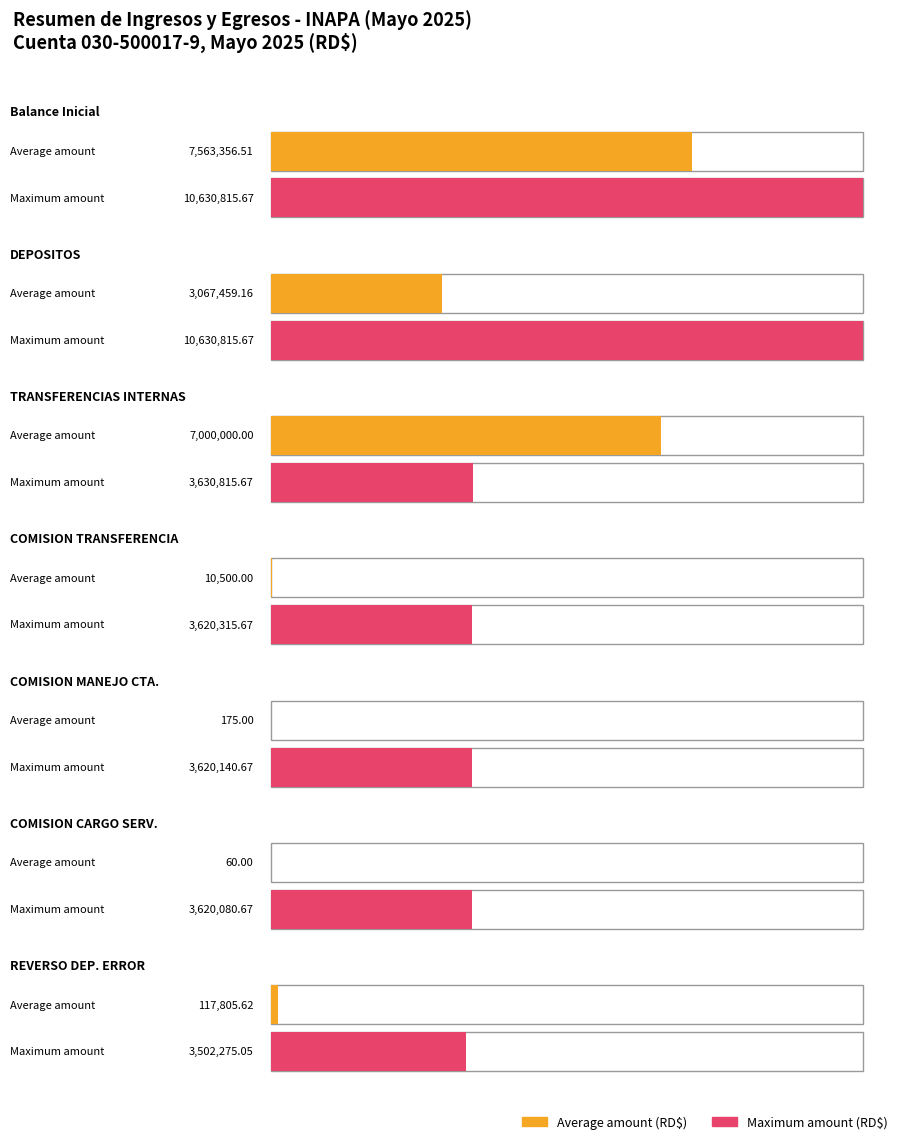

What is the value of the Credito bar at the 4th from the left?

3620315.7